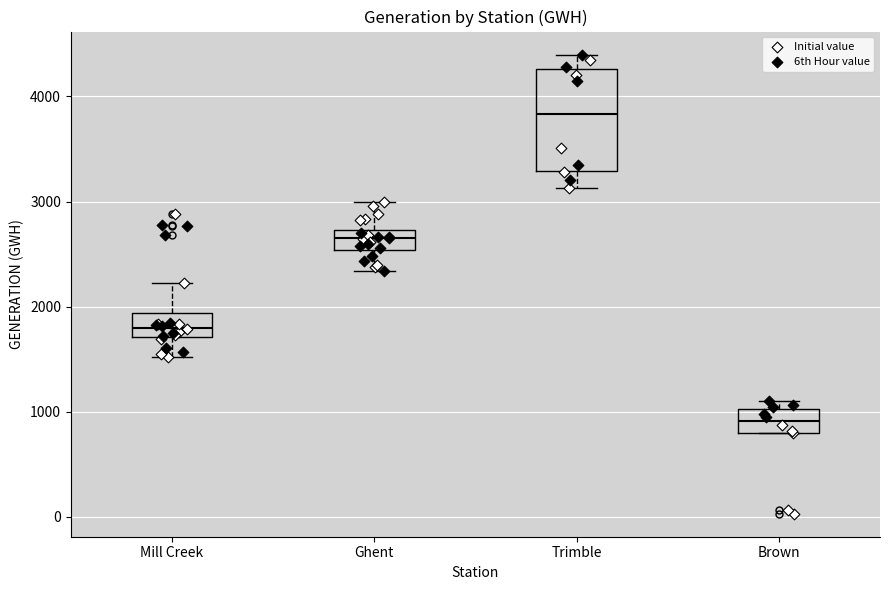

Reading left to right, read every box against the y-axis: the position of its median line, the range the box covers, and the ends of its whiskers. The values are not printed on the chart, so give them approximately, as read against the axis.

Mill Creek: median 1800, box 1700 to 1900, whiskers 1500 to 2200
Ghent: median 2600, box 2500 to 2700, whiskers 2300 to 3000
Trimble: median 3800, box 3300 to 4300, whiskers 3100 to 4400
Brown: median 900, box 800 to 1000, whiskers 800 to 1100